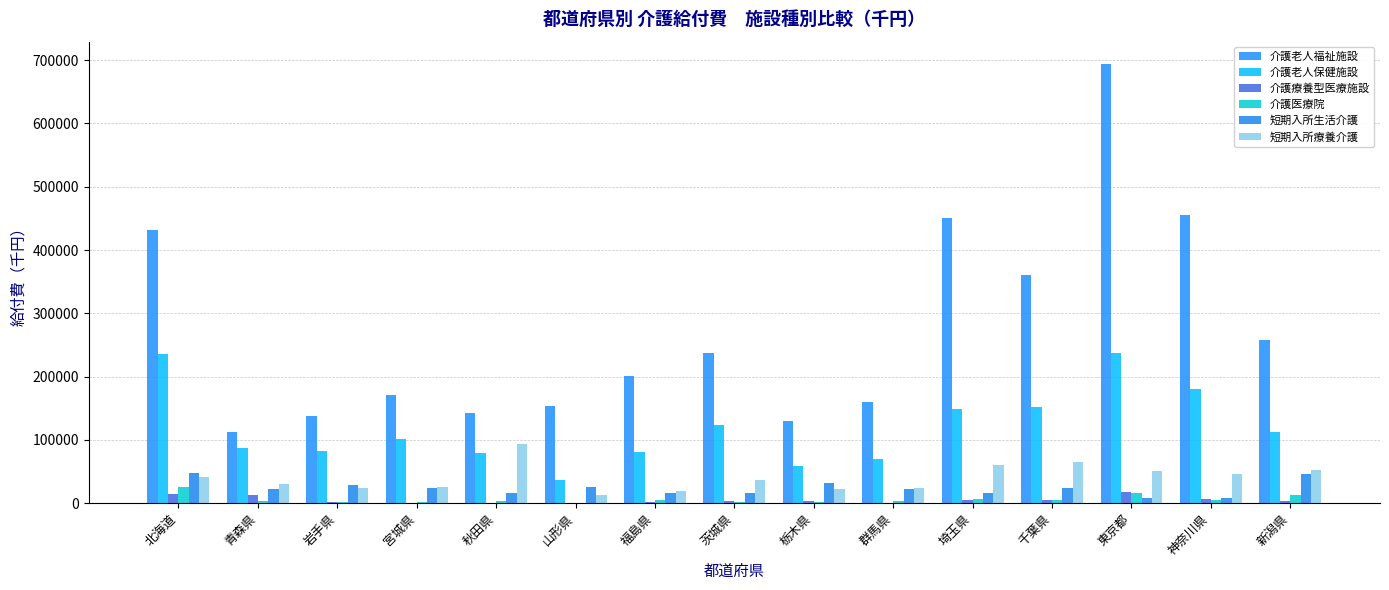

Which series has the largest total across all categories?

介護老人福祉施設